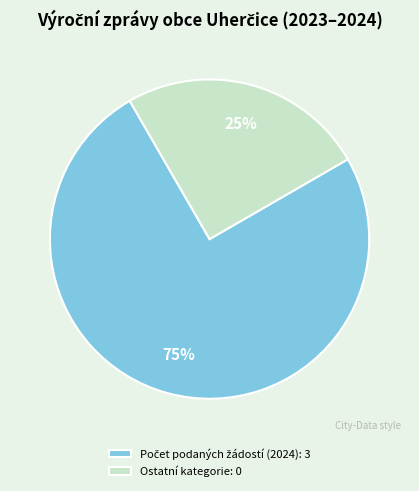

How many segments does this pie chart have?

2